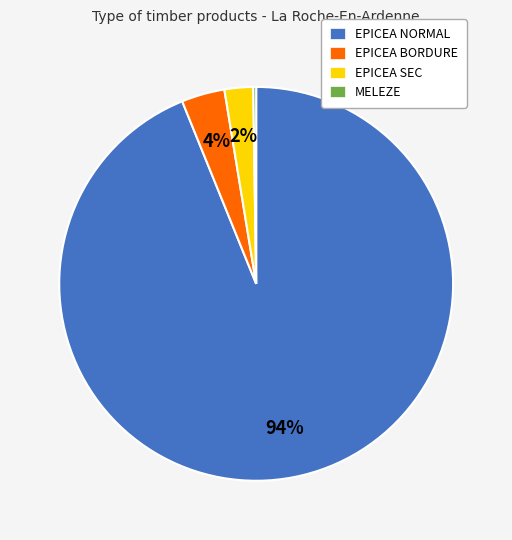

To the nearest percent, what is the average slice percentage?

25%